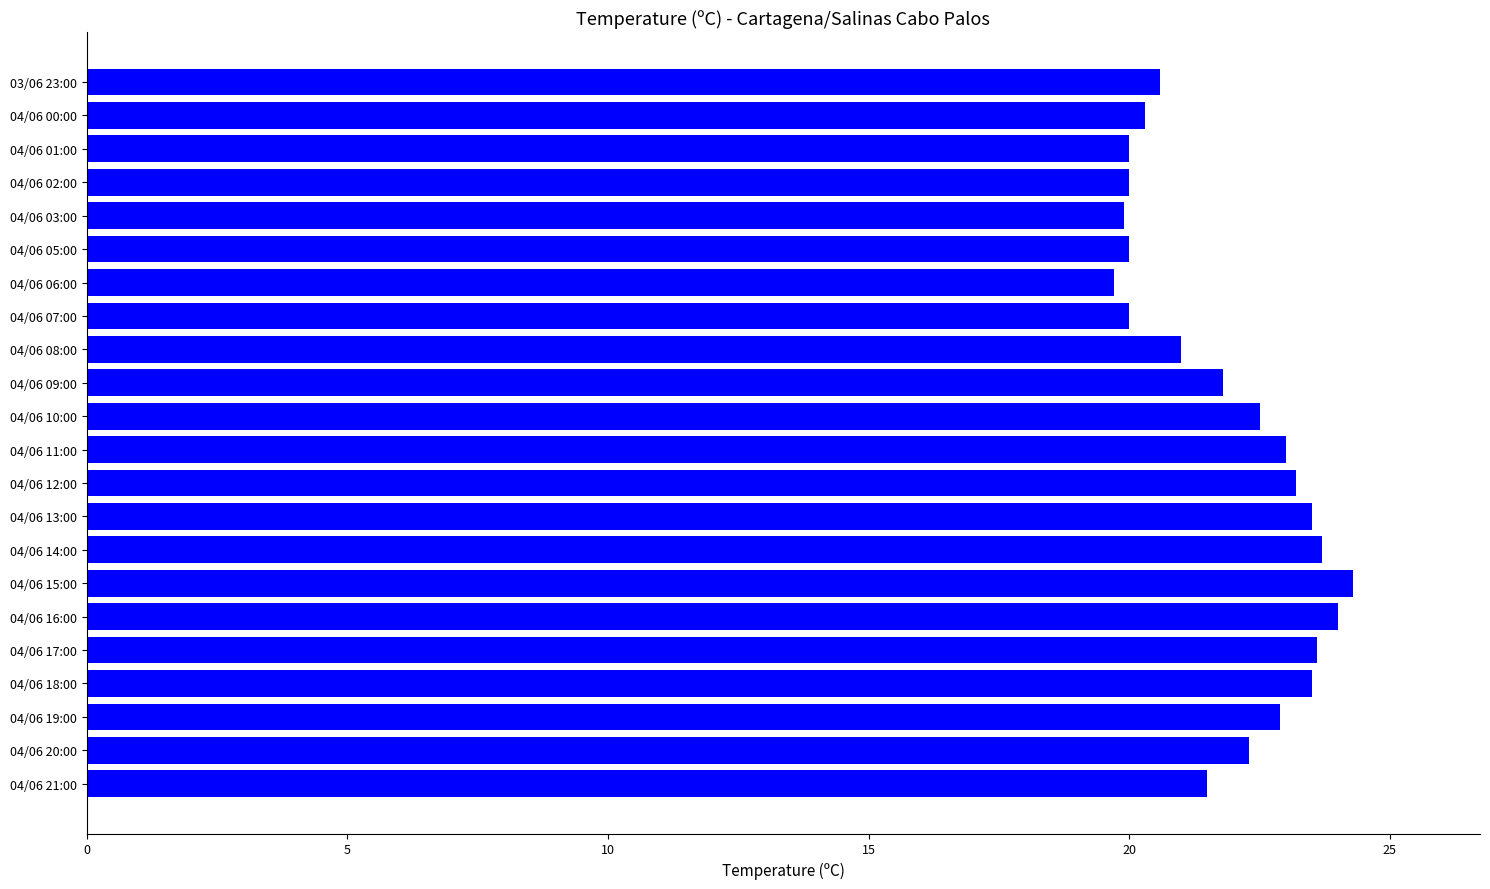

What is the difference between the values at 04/06 13:00 and 04/06 03:00?

3.6